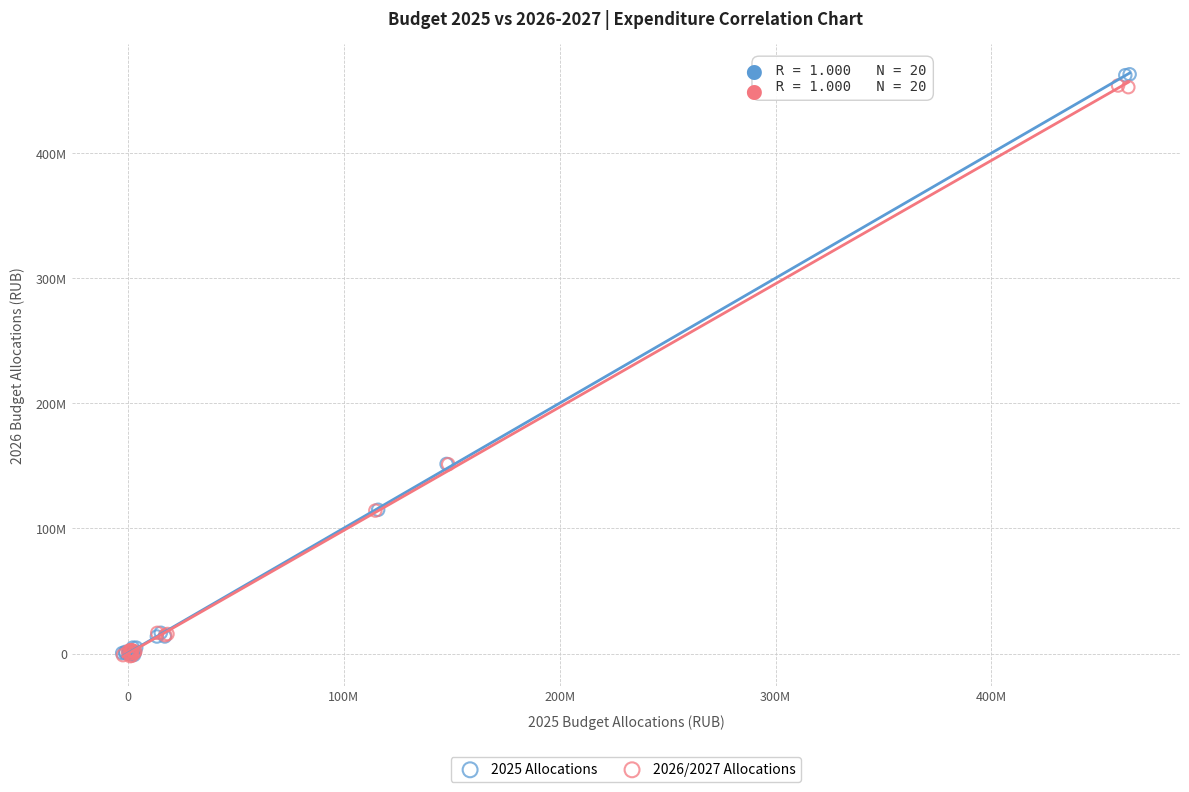

What are all the series names shown in the legend?

2025 Allocations, 2026/2027 Allocations